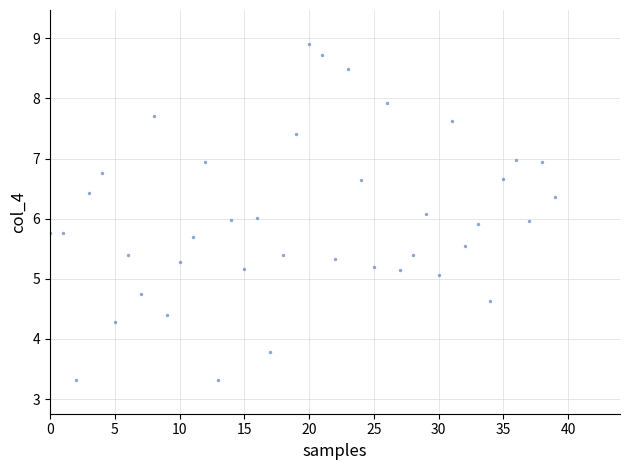

How many points are shown in the scatter plot?

40